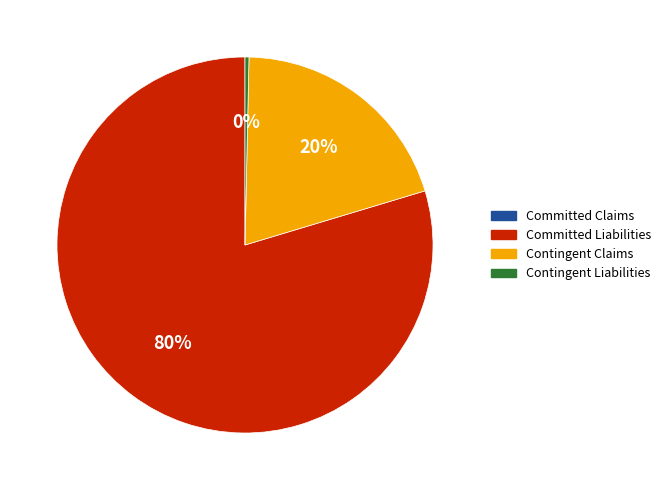

To the nearest percent, what is the average slice percentage?

33%